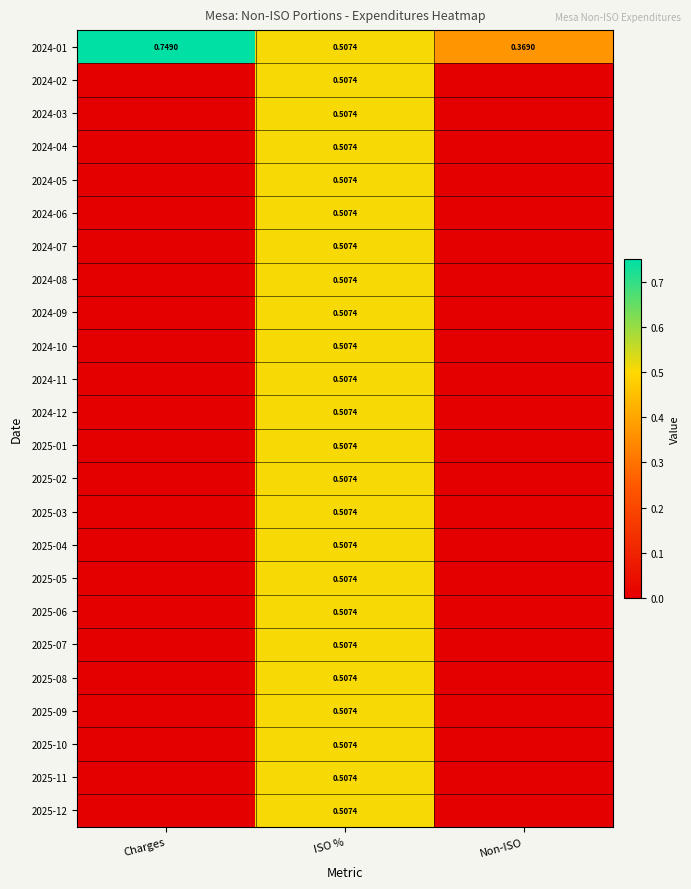

At which label does 2024-11 reach its peak?

ISO %